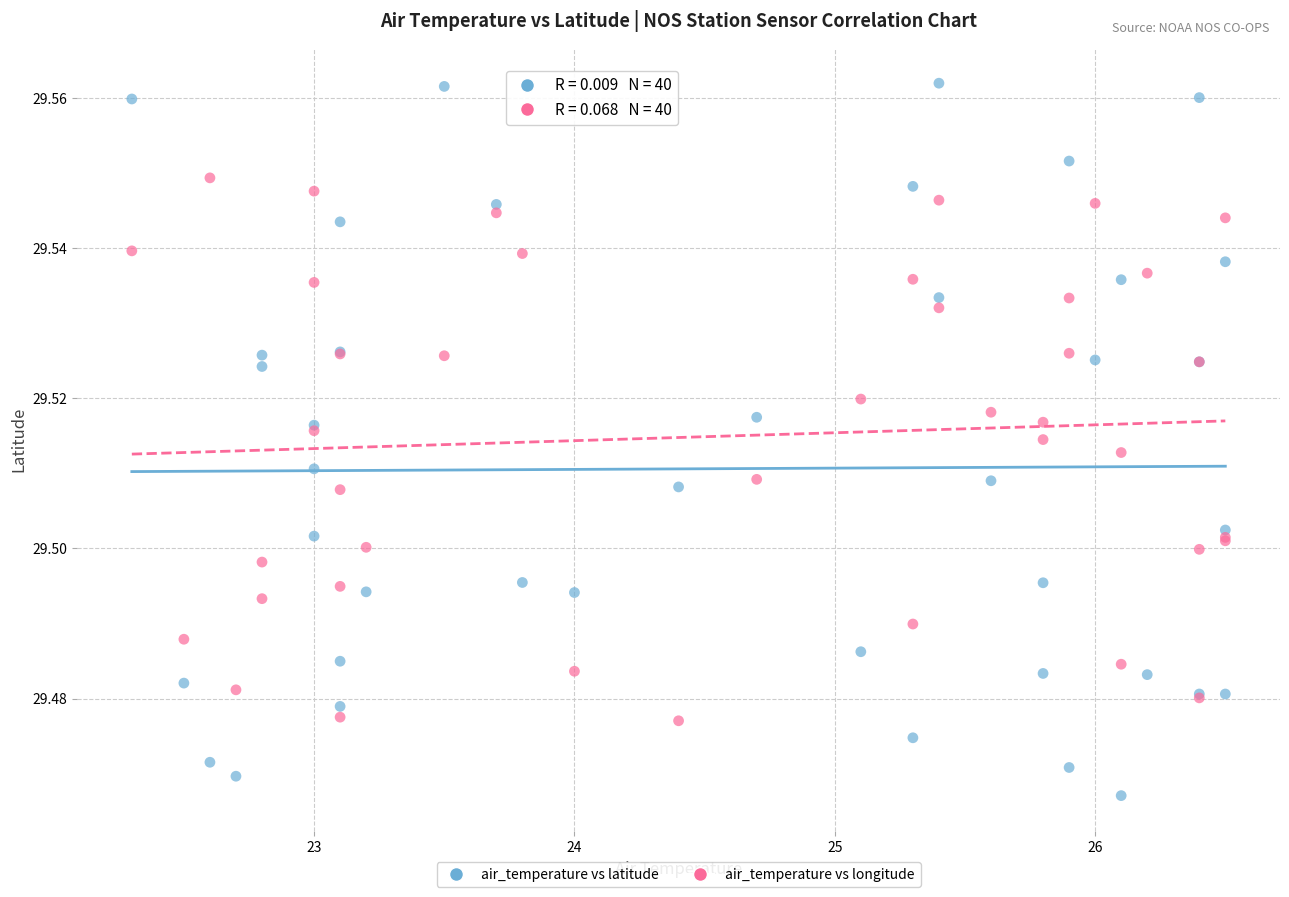

Which series contains the lowest Y value?

air_temperature vs latitude